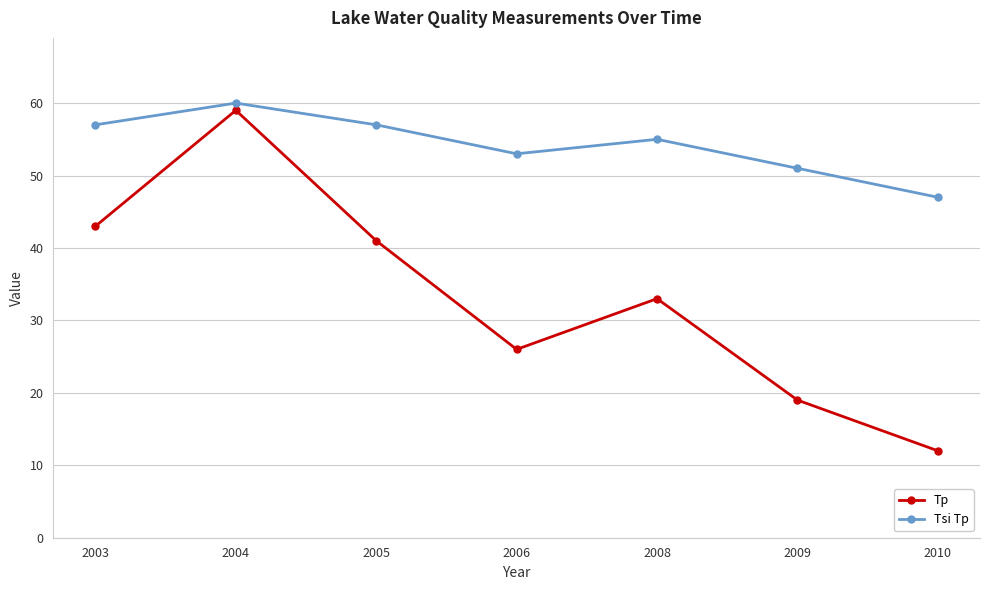

Between 2003 and 2004, which series saw the biggest shift?

Tp